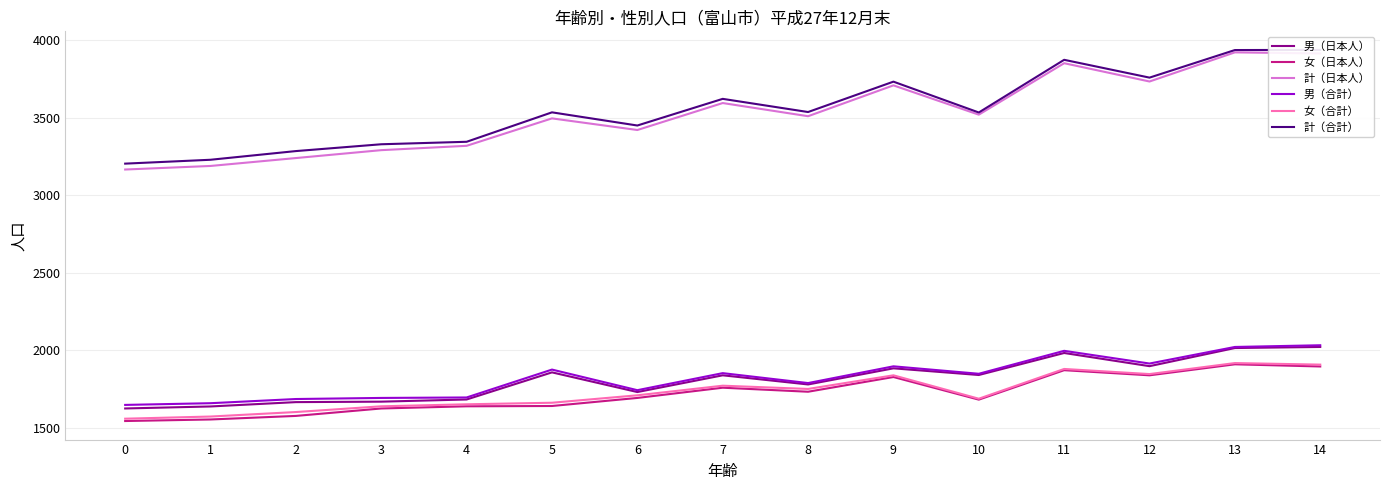

At which label does 女（合計） first exceed 1708?

7